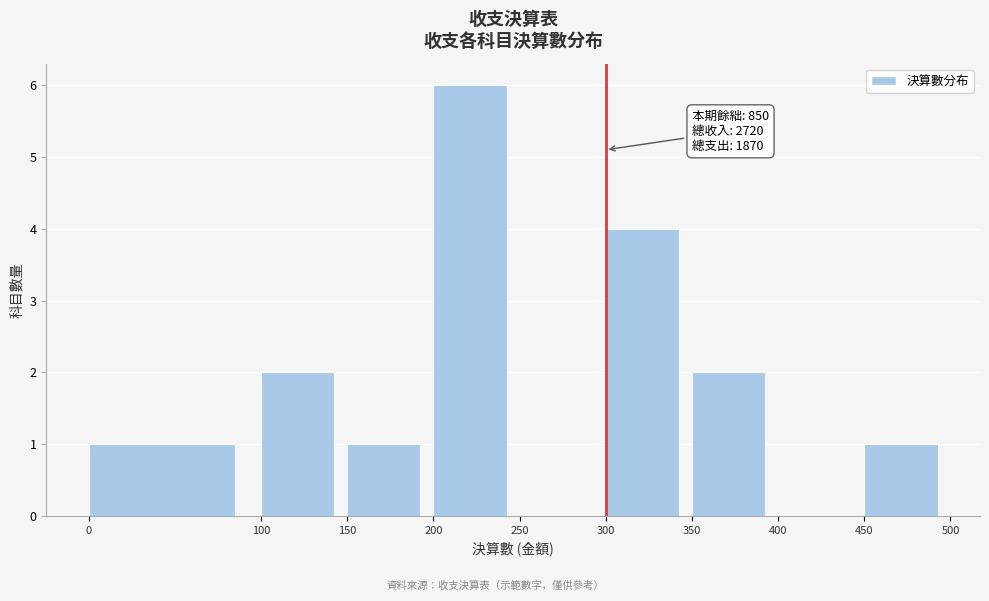

Which range on the x-axis has the tallest bar?

200 to 250